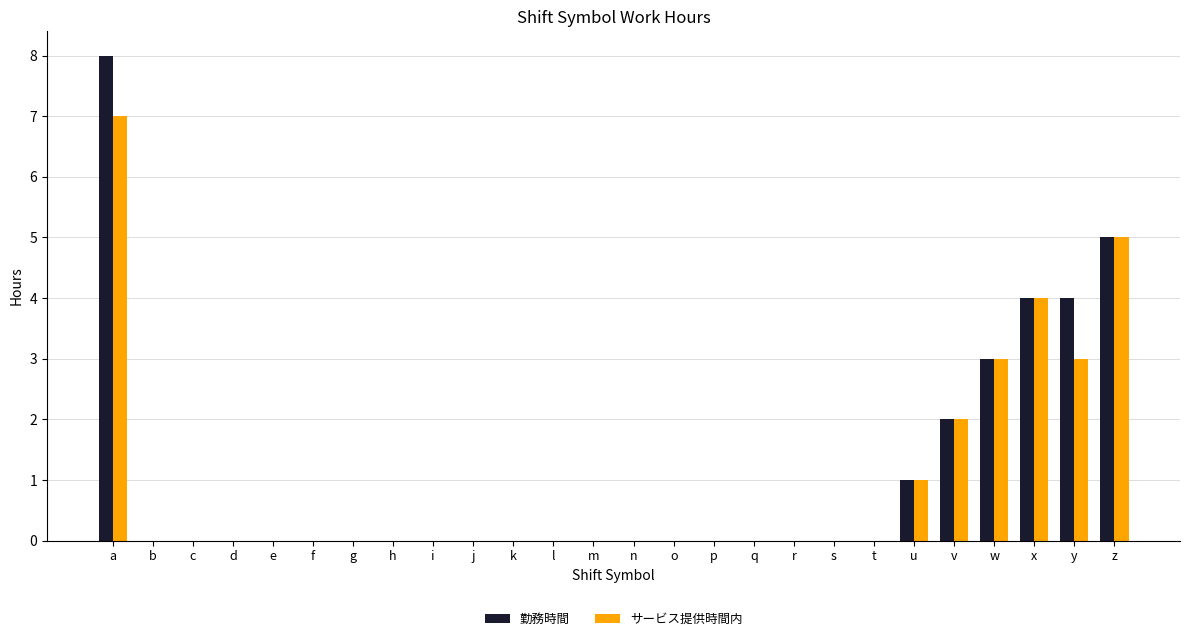

Reading left to right, transcribe all the data shown in this chart.

勤務時間: 8	0	0	0	0	0	0	0	0	0	0	0	0	0	0	0	0	0	0	0	1	2	3	4	4	5
サービス提供時間内: 7	0	0	0	0	0	0	0	0	0	0	0	0	0	0	0	0	0	0	0	1	2	3	4	3	5